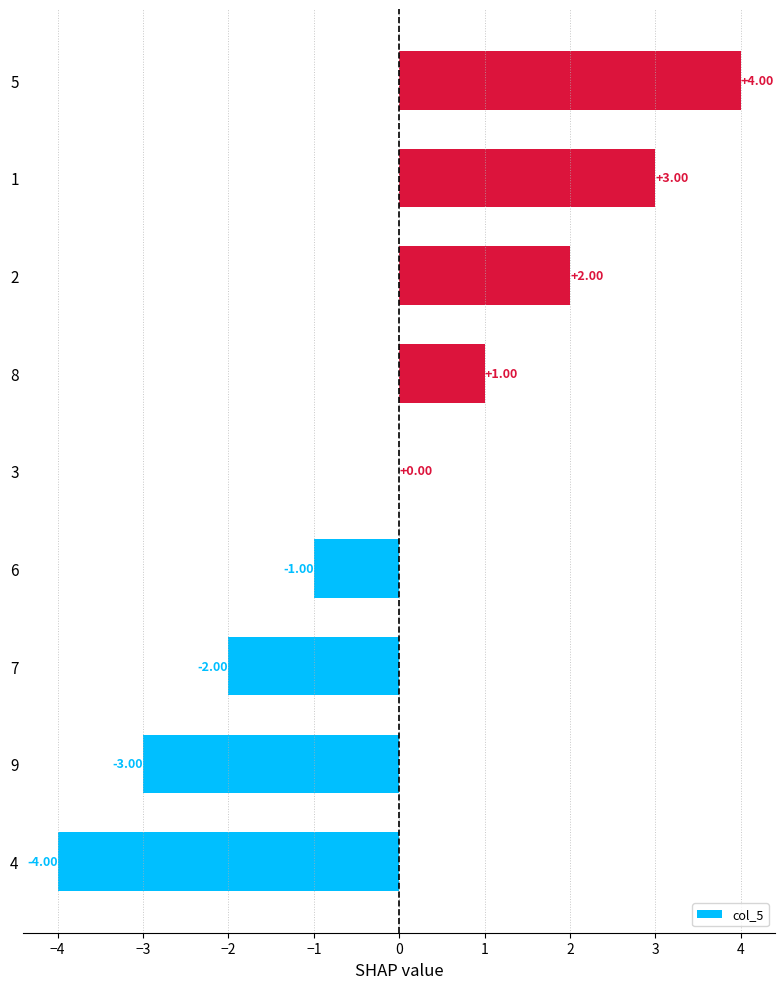

What is the change in value from 7 to 8?

+3